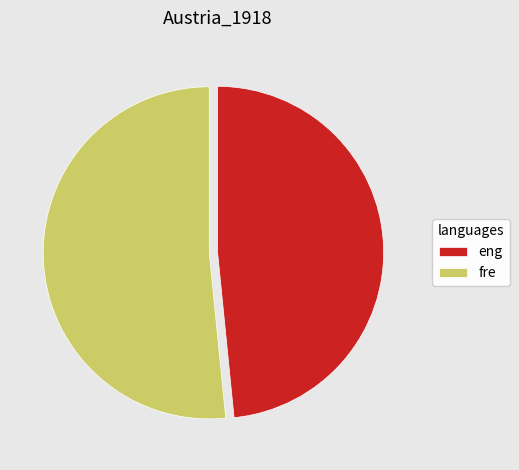

How many slices are in this pie chart?

2